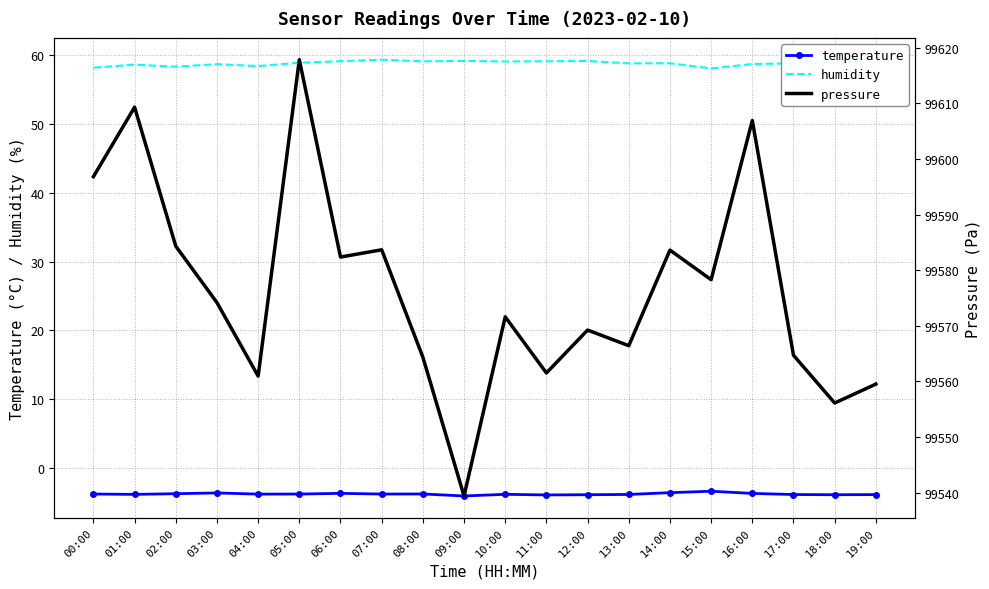

Which has a higher value, 07:00 or 11:00?

07:00